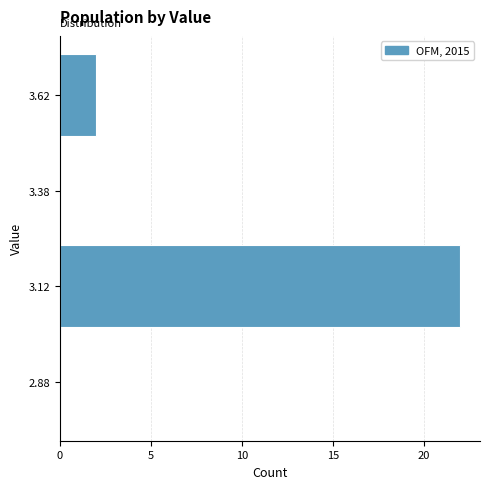

Reading bottom to top, list every bar in this chart as the range it spans on the y-axis followed by its length. The values are not printed on the chart, so give them approximately, as read against the axis.

2.75 to 3.00: 0
3.00 to 3.25: 22
3.25 to 3.50: 0
3.50 to 3.75: 2